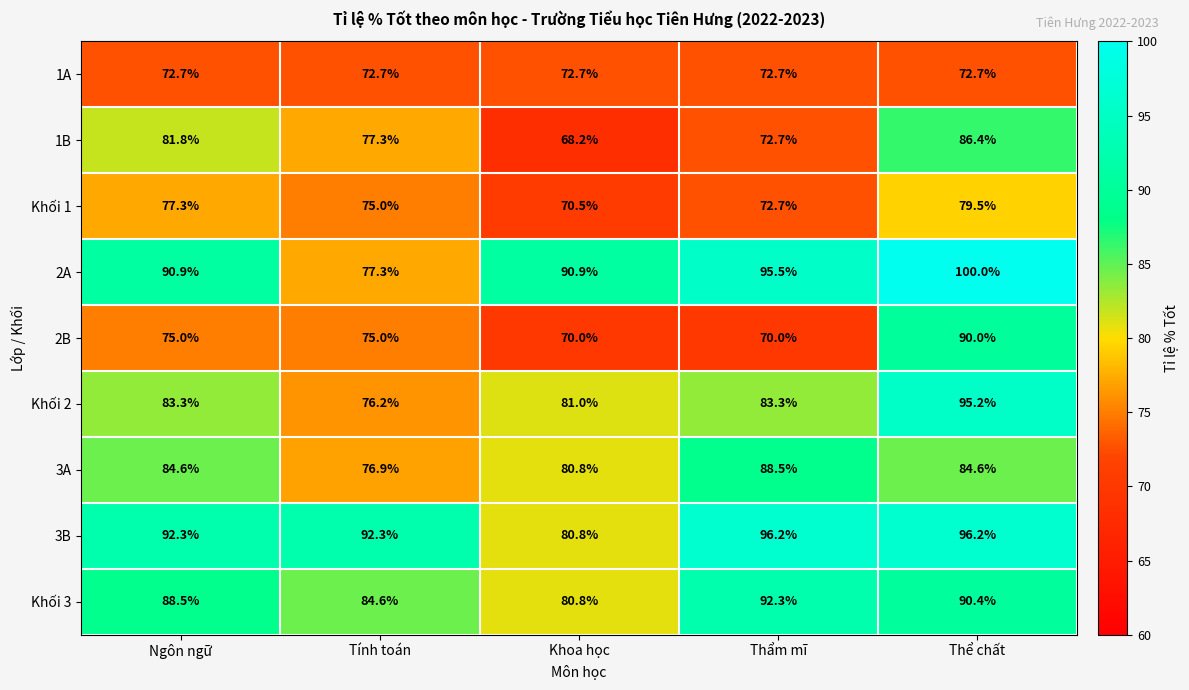

What is the average value of the 3B series?

91.6